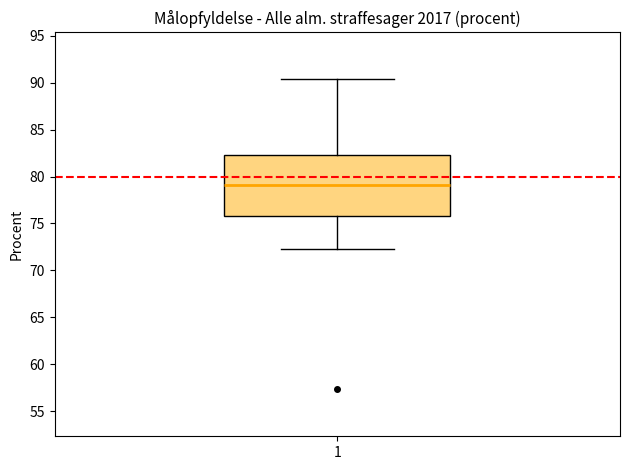

Read this box plot against the y-axis: the position of the median line, the range covered by the box, and the ends of both whiskers. The values are not printed on the chart, so give them approximately, as read against the axis.

median 79.0, box 76.0 to 82.5, whiskers 72.5 to 90.5